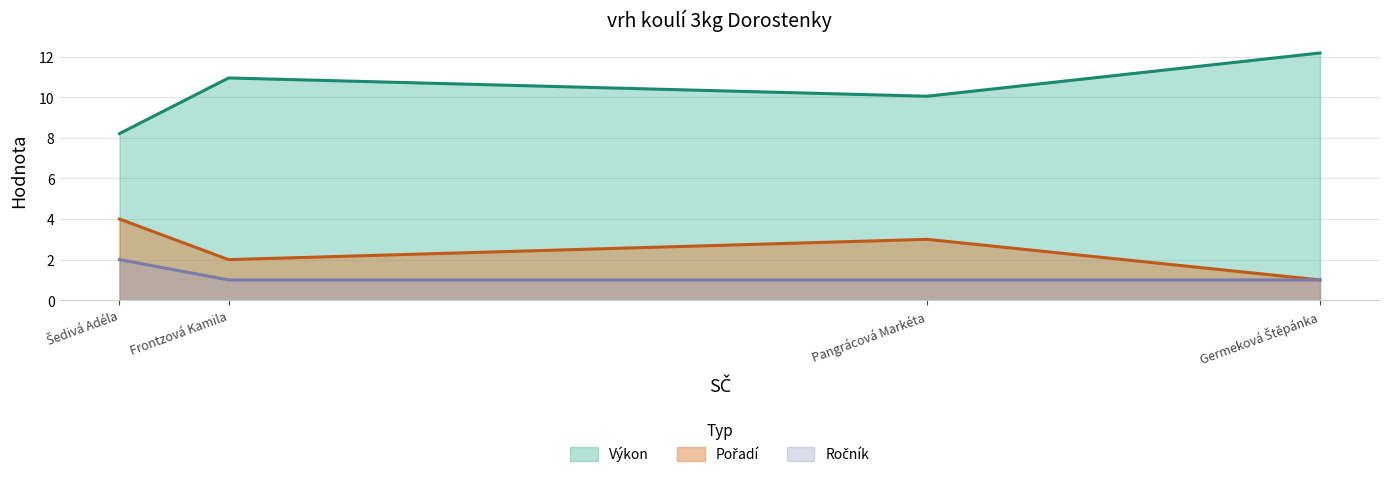

The value of Výkon at Pangrácová Markéta is 10.1. True or false?

True